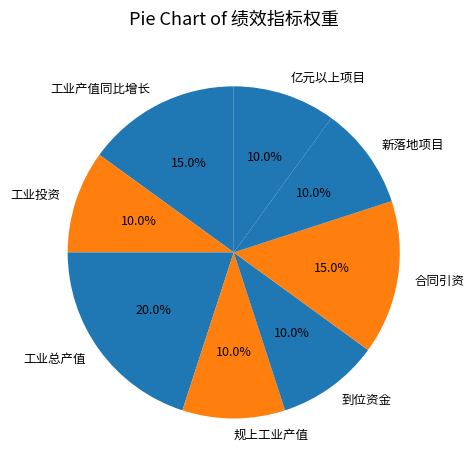

Is it true that 新落地项目 is 10% of the pie?

True